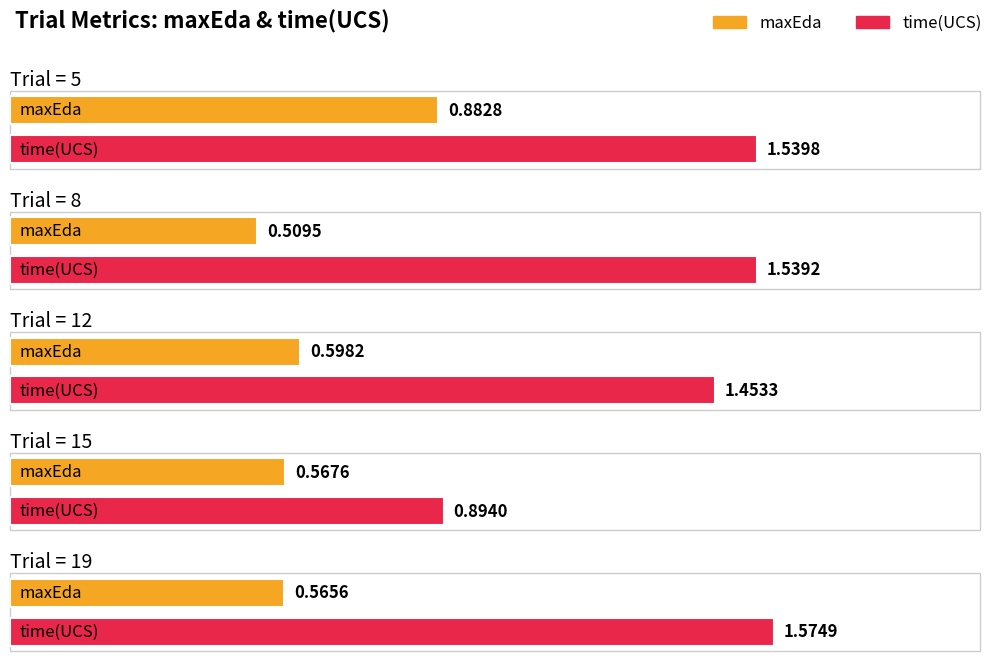

Which category has the highest value in the time(UCS) series?

19